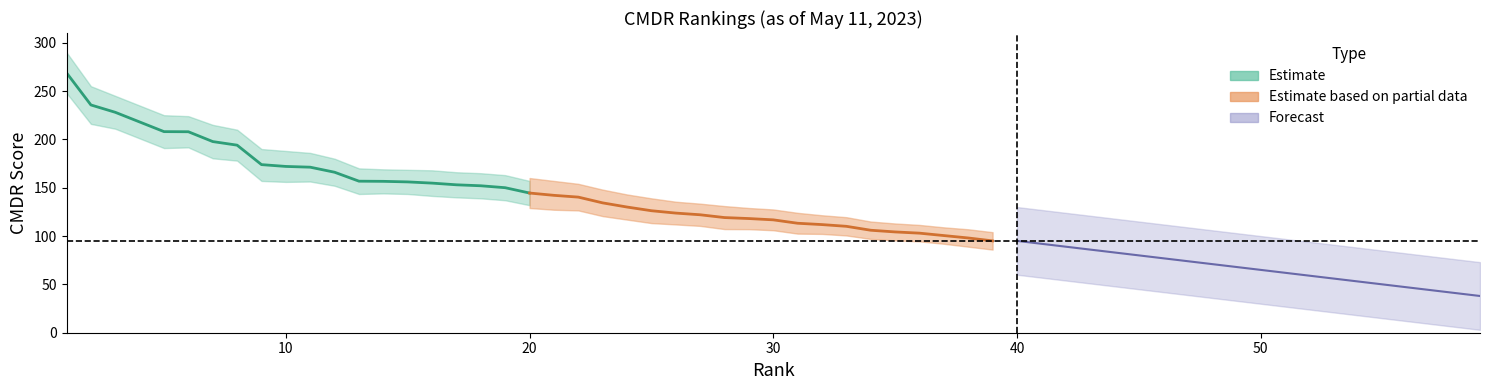

True or false: Estimate has a value of 115.8 at 3.

False